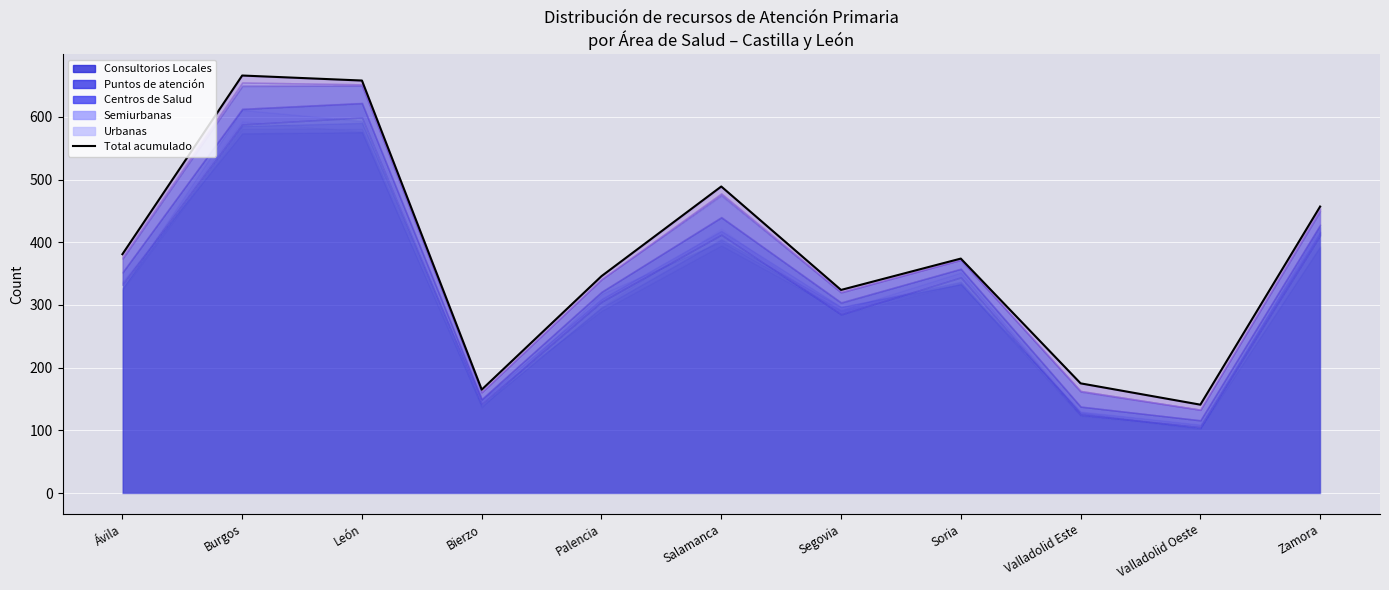

List the labels in order of value, largest first.

Burgos, León, Salamanca, Zamora, Ávila, Soria, Palencia, Segovia, Valladolid Este, Bierzo, Valladolid Oeste